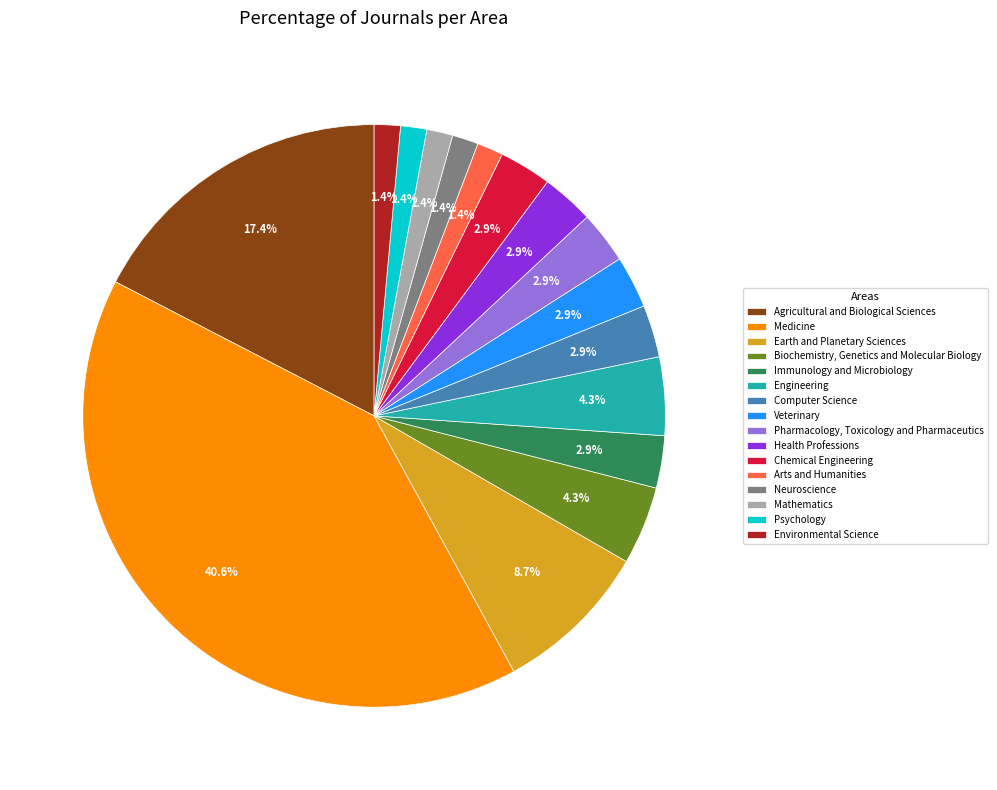

The Health Professions slice represents 3% of the pie. True or false?

True